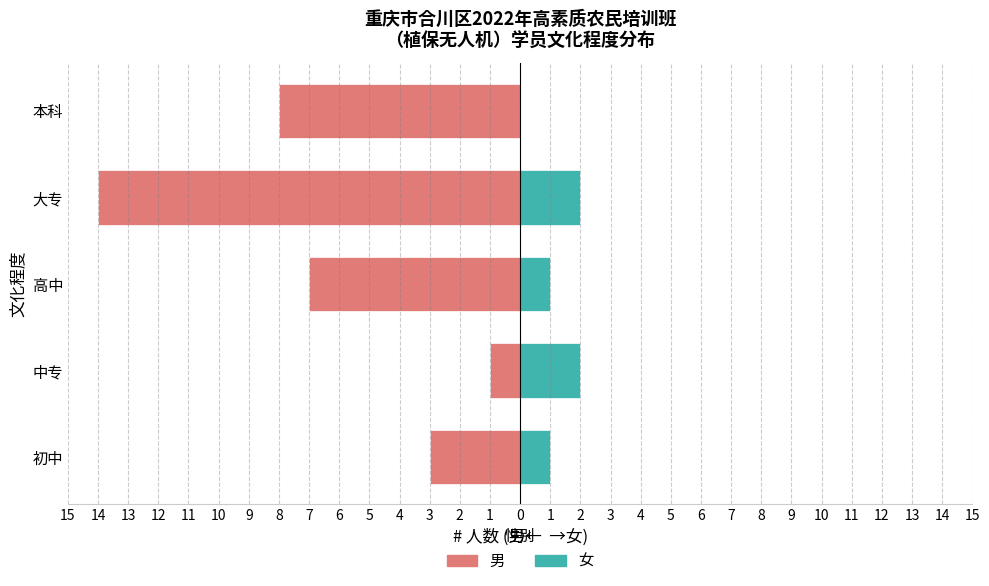

How many data points in 男 are less than -7?

2